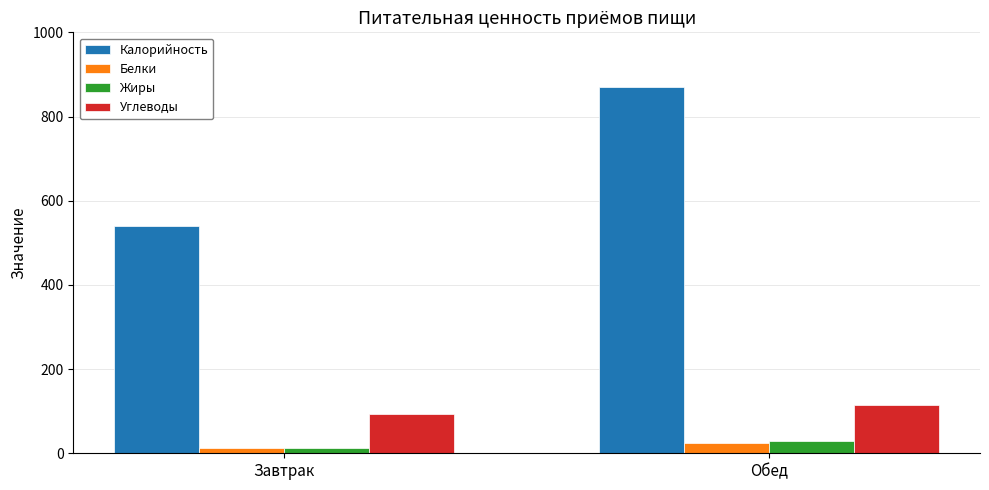

What is the difference between the highest and lowest values at Обед?

845.8